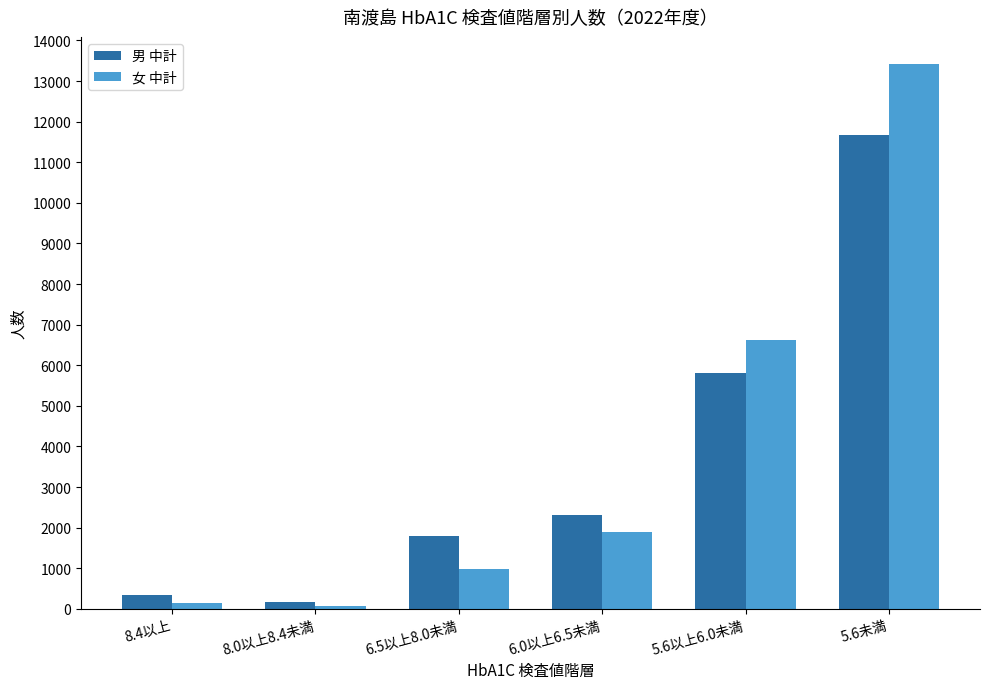

What position from the right is 5.6未満?

1